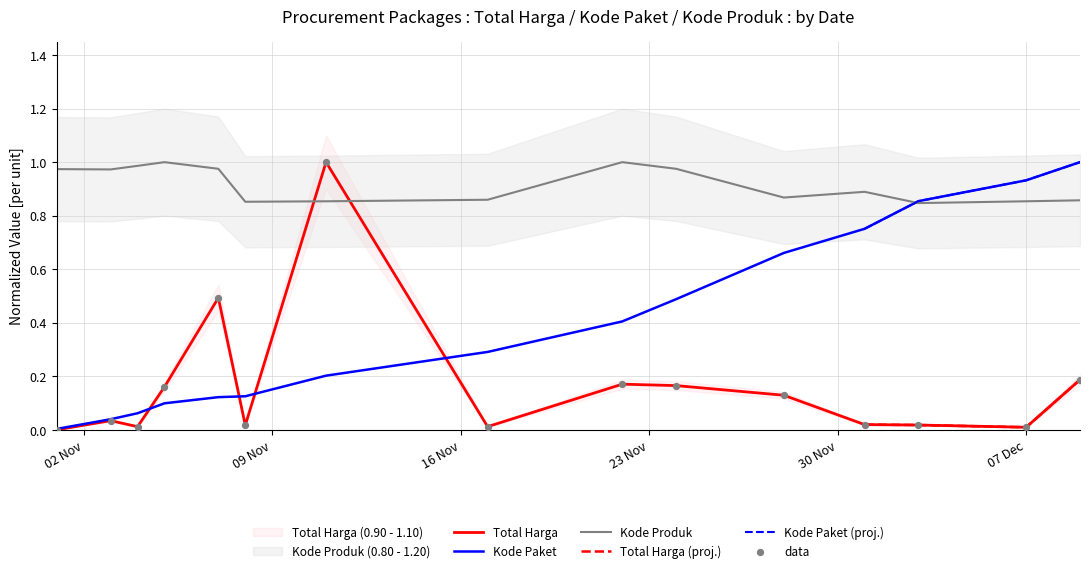

What is the total value across all series at 2021-12-09?

2.0